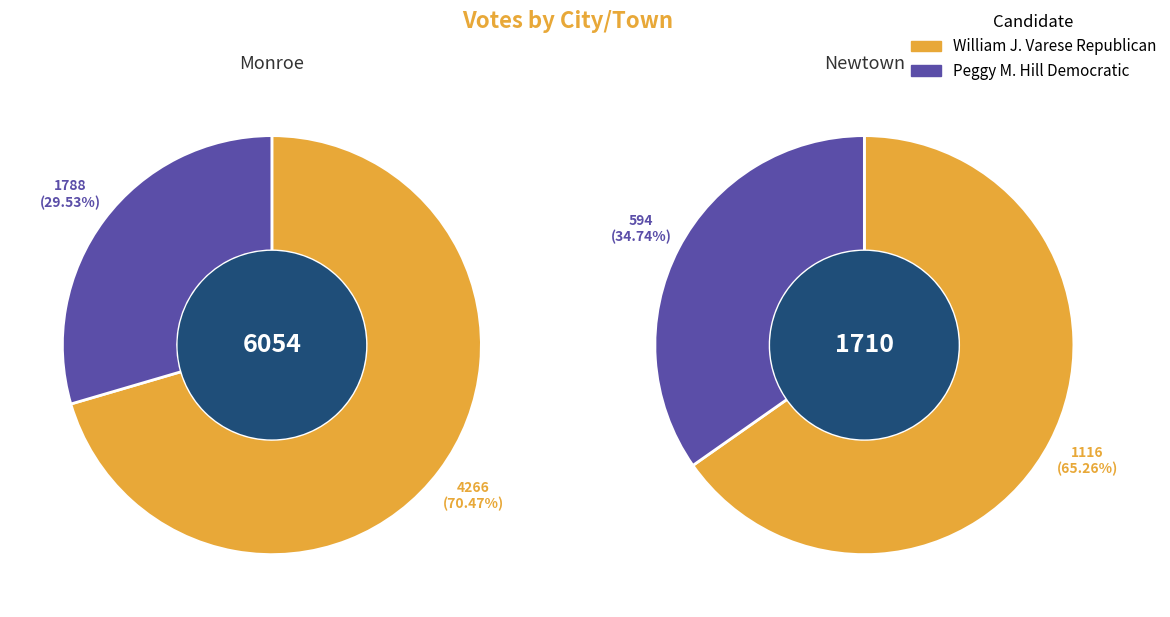

True or false: Newtown accounts for 17% of the total.

False